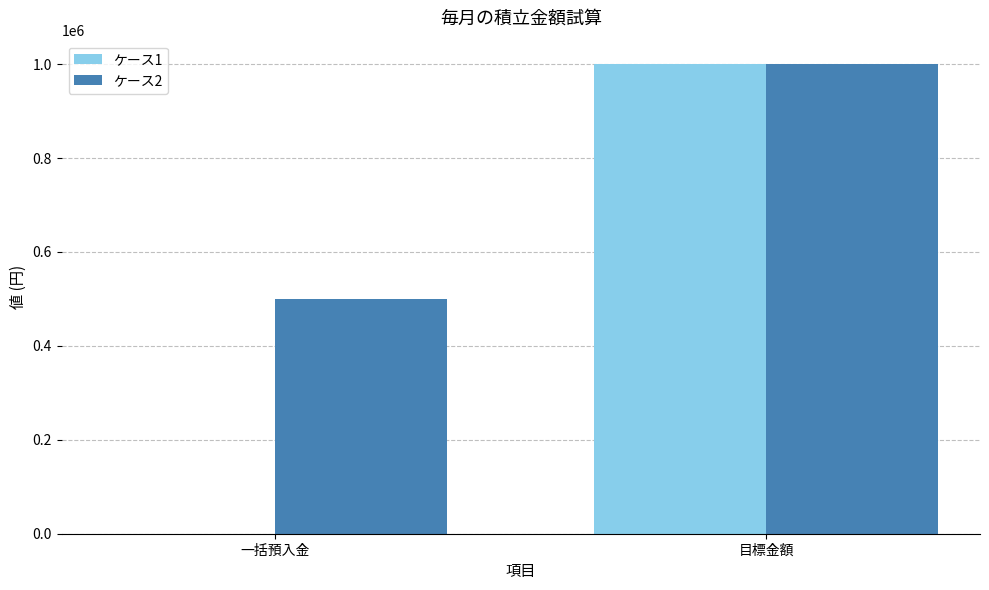

True or false: ケース2 has a value of 380726 at 目標金額.

False